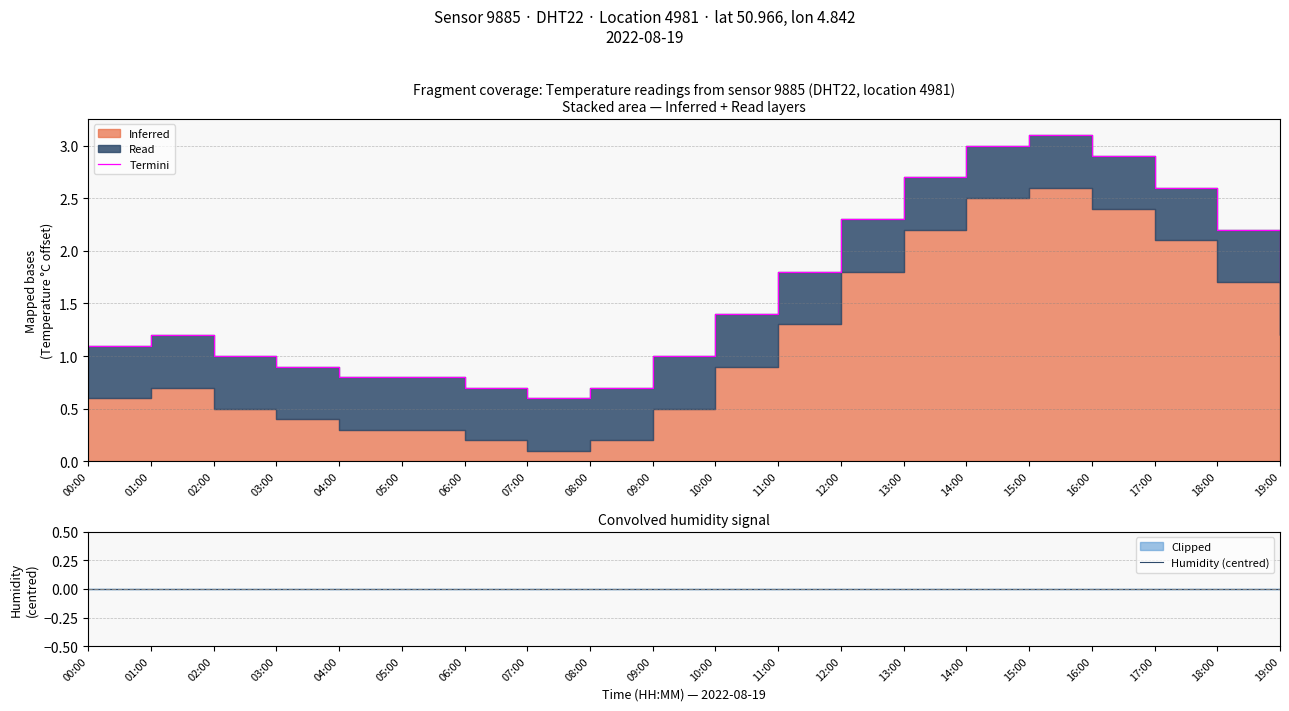

True or false: Humidity (centred) and Termini intersect in this chart.

False